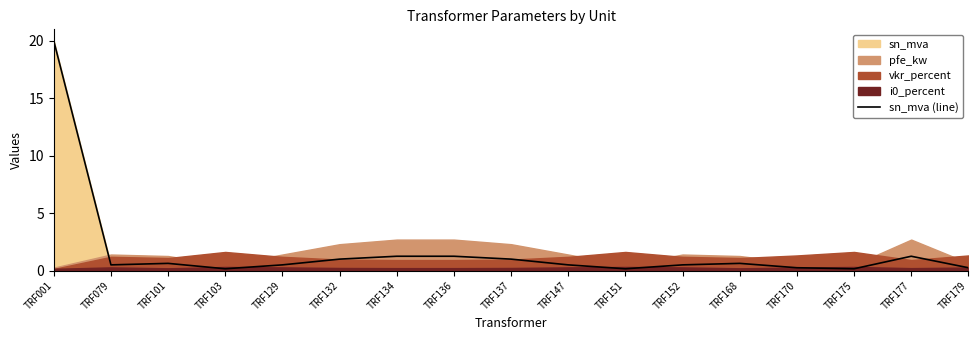

The value at TRF129 is 0.5. True or false?

True